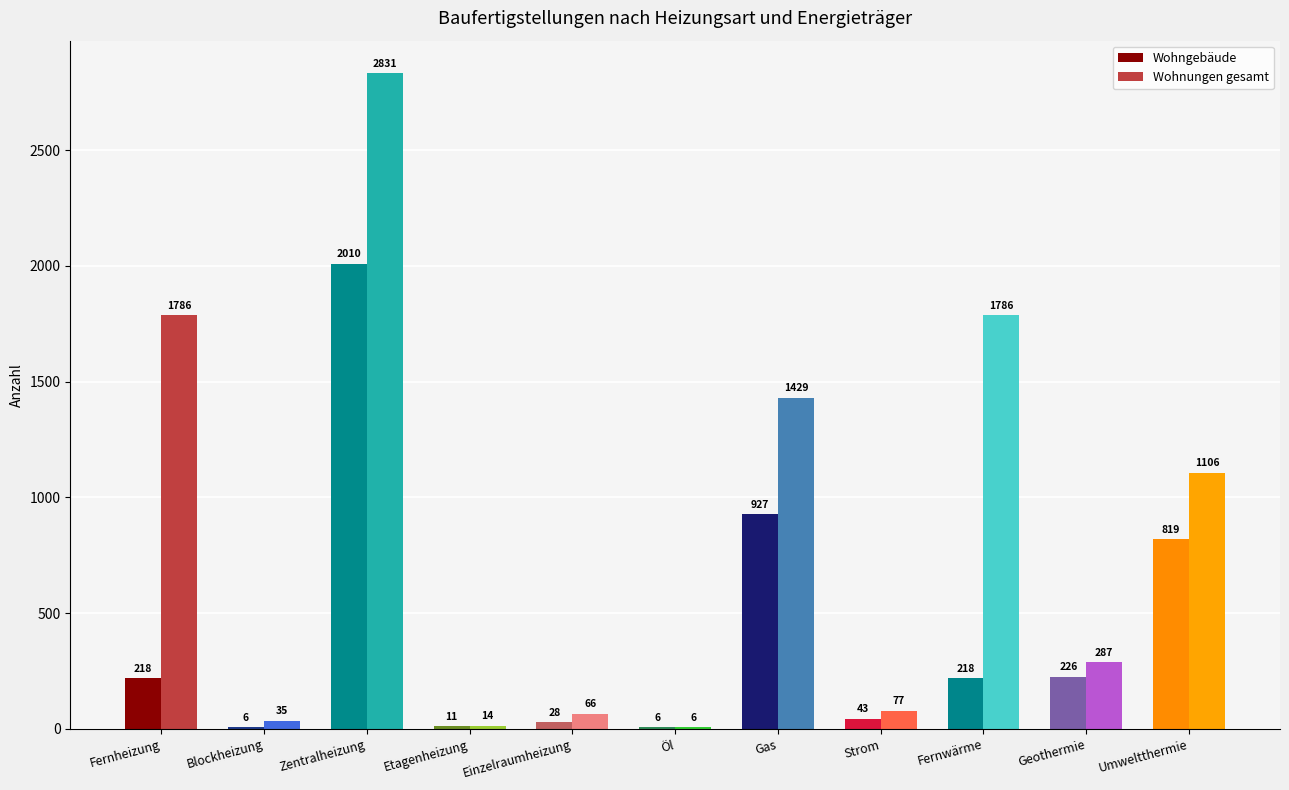

What is the sum of all Wohnungen gesamt values?

9423